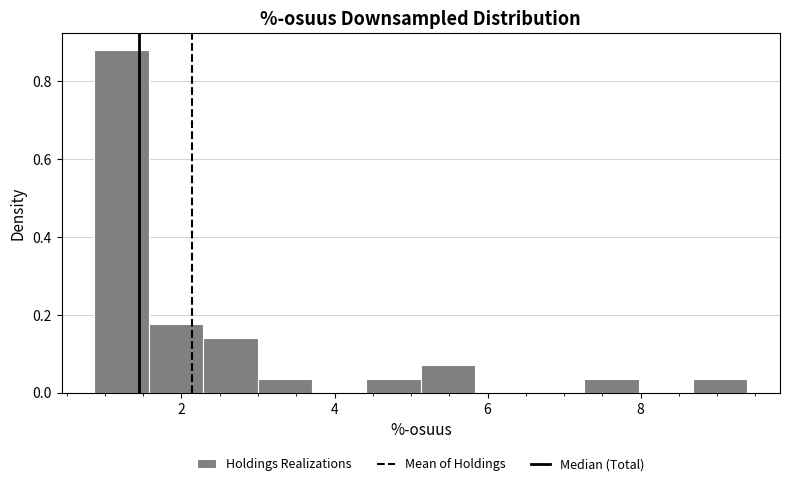

Read against the x-axis, roughly where is the centre of the tallest bar?

1.2